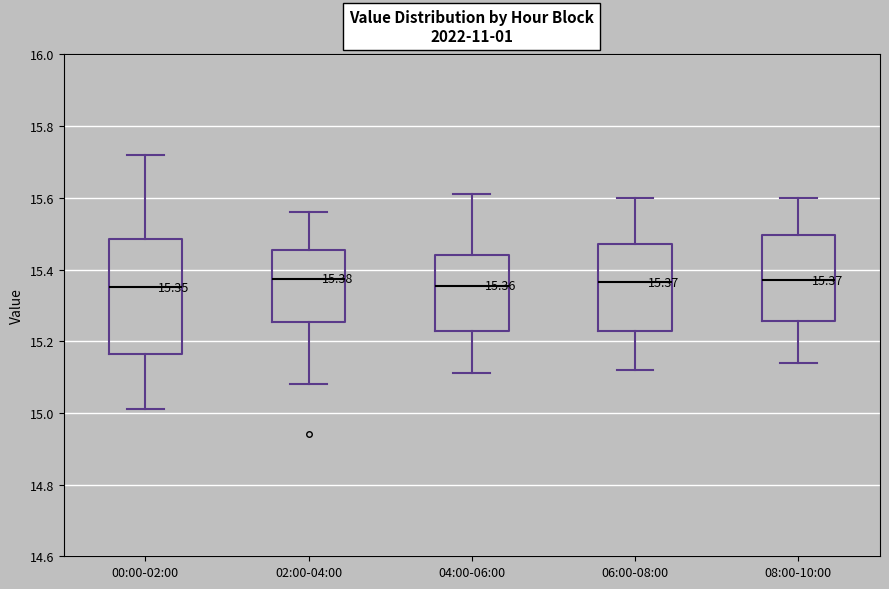

Which box is the tallest, from its lower edge to its upper edge?

00:00-02:00